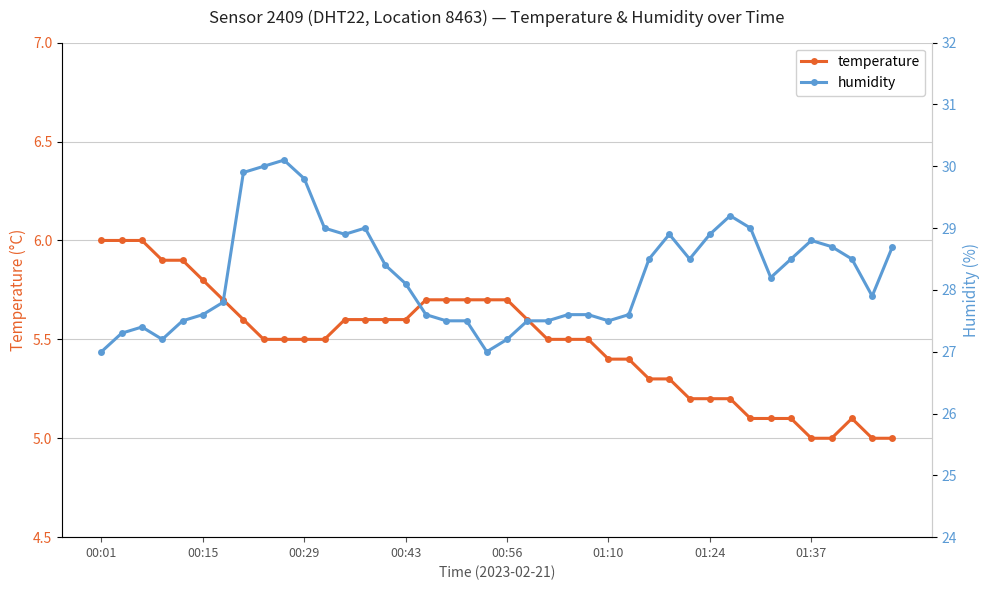

What is the average value of the temperature series?

5.5